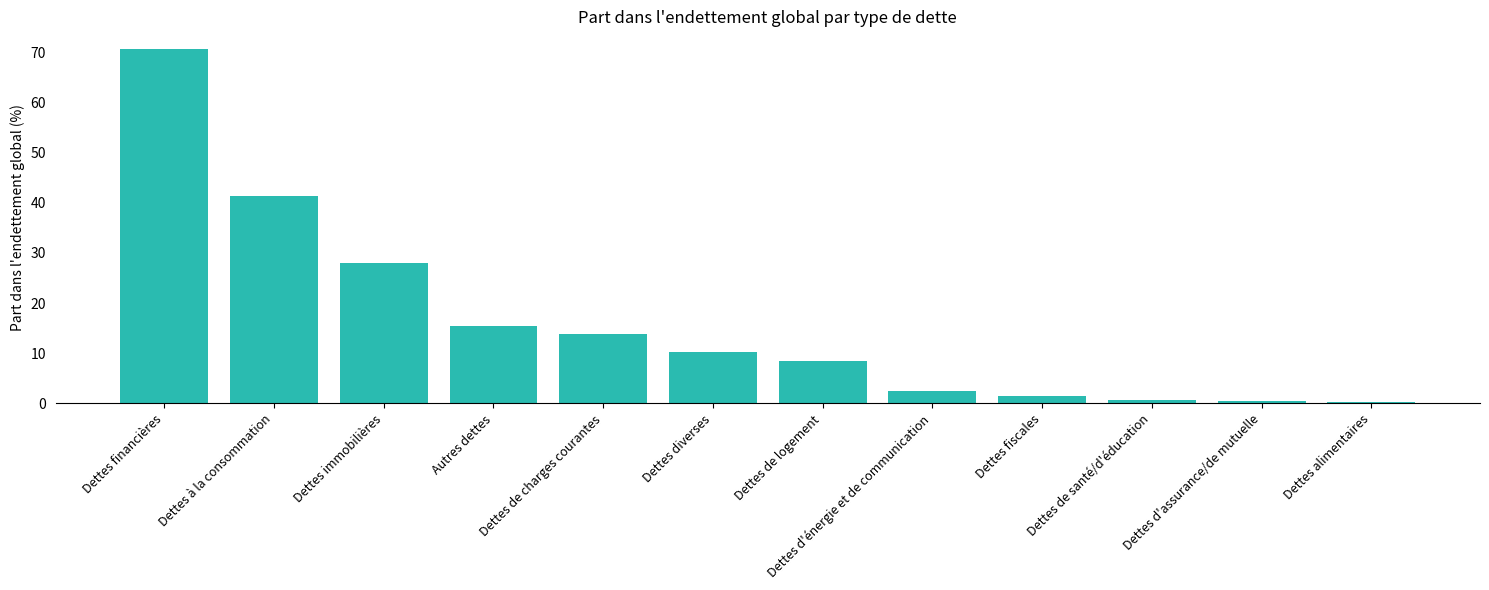

Which has a higher value, Dettes alimentaires or Dettes diverses?

Dettes diverses